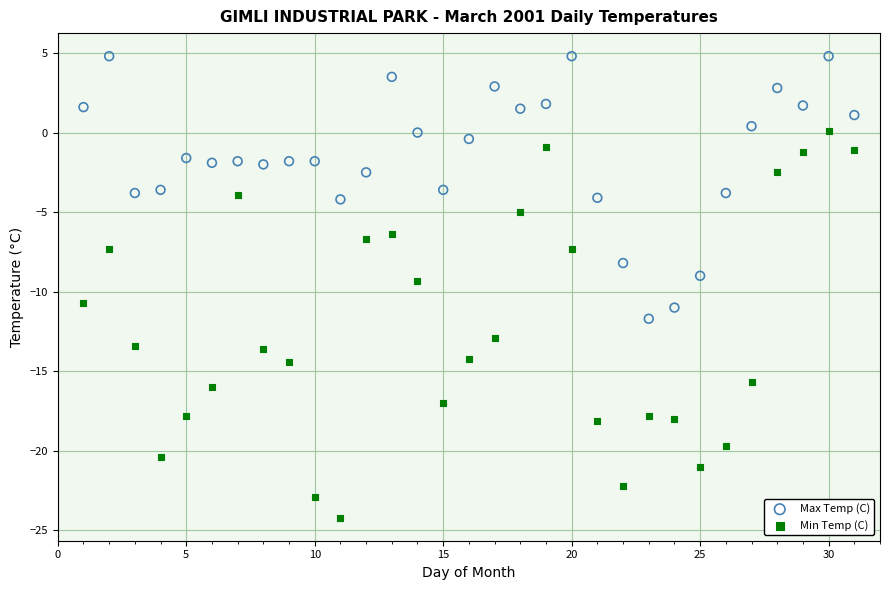

Which series has the largest Y range (max minus min)?

Min Temp (C)